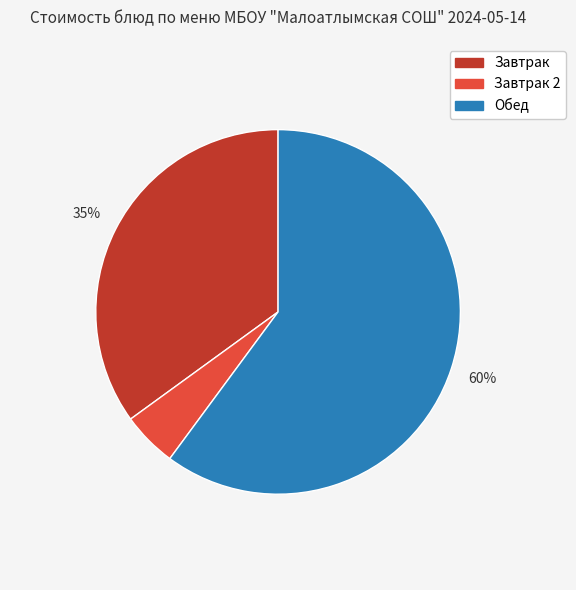

To the nearest percent, what is the difference between the largest and smallest slice percentages?

55%